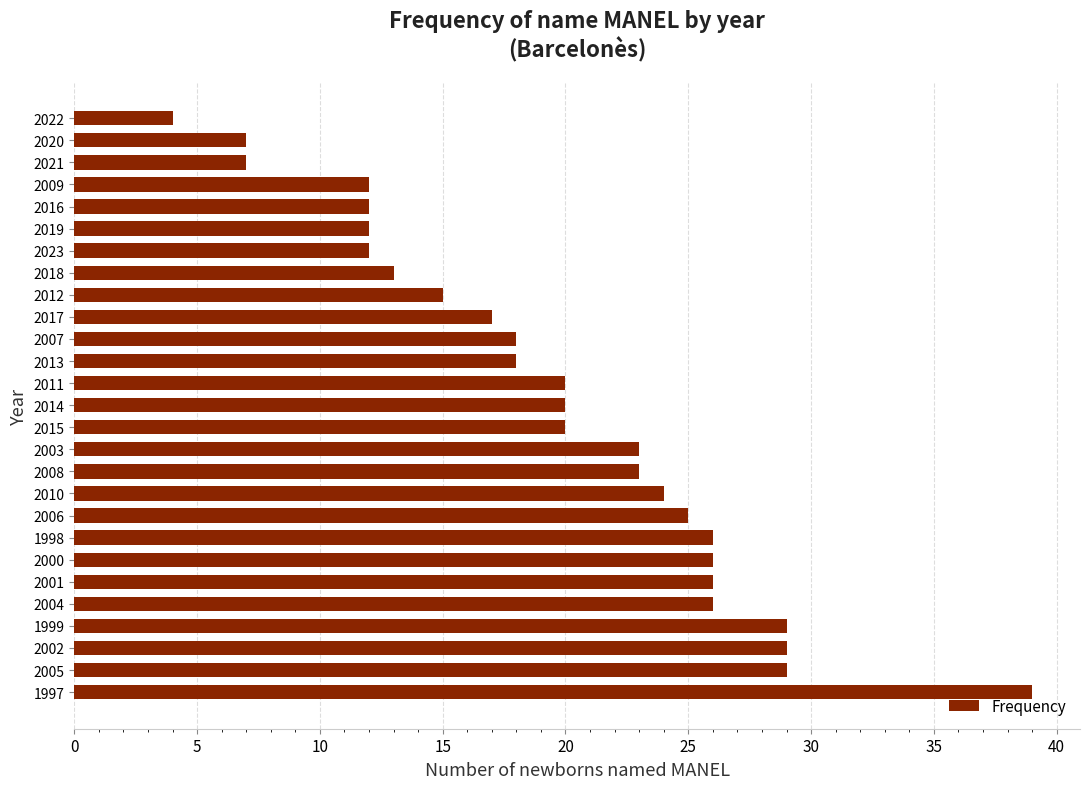

What is the difference between the maximum and minimum values?

35